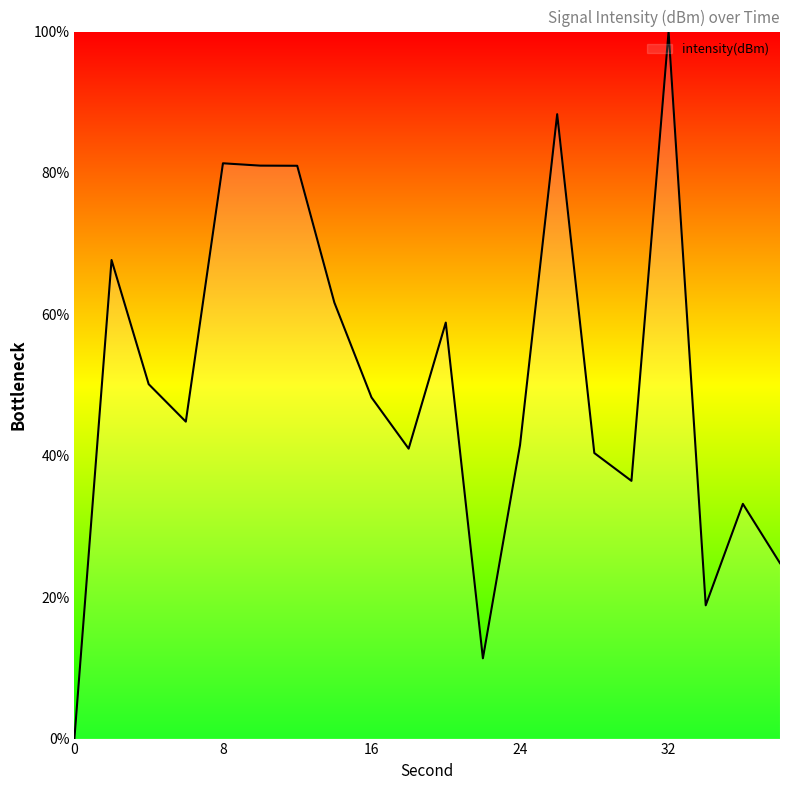

What is the greatest value displayed?

100.0